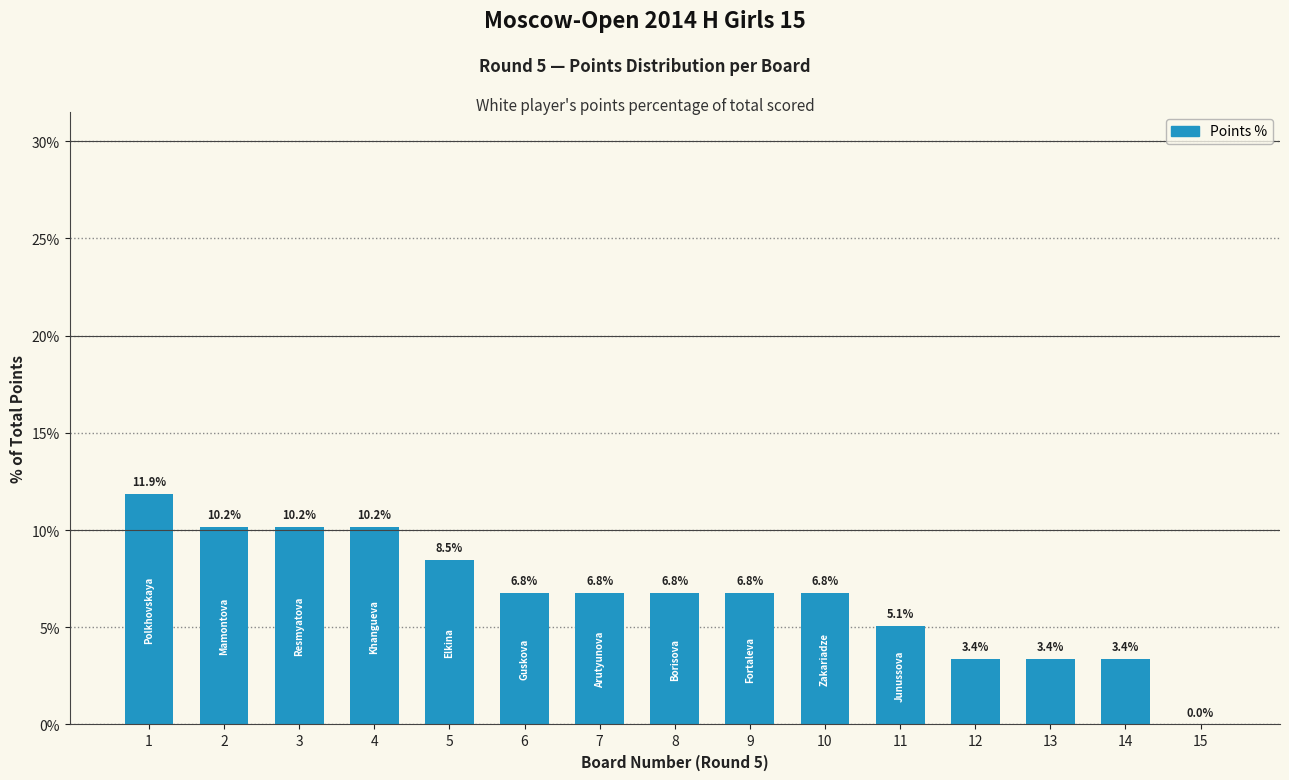

Approximately how many times larger is the value at 7 compared to 11?

1.3